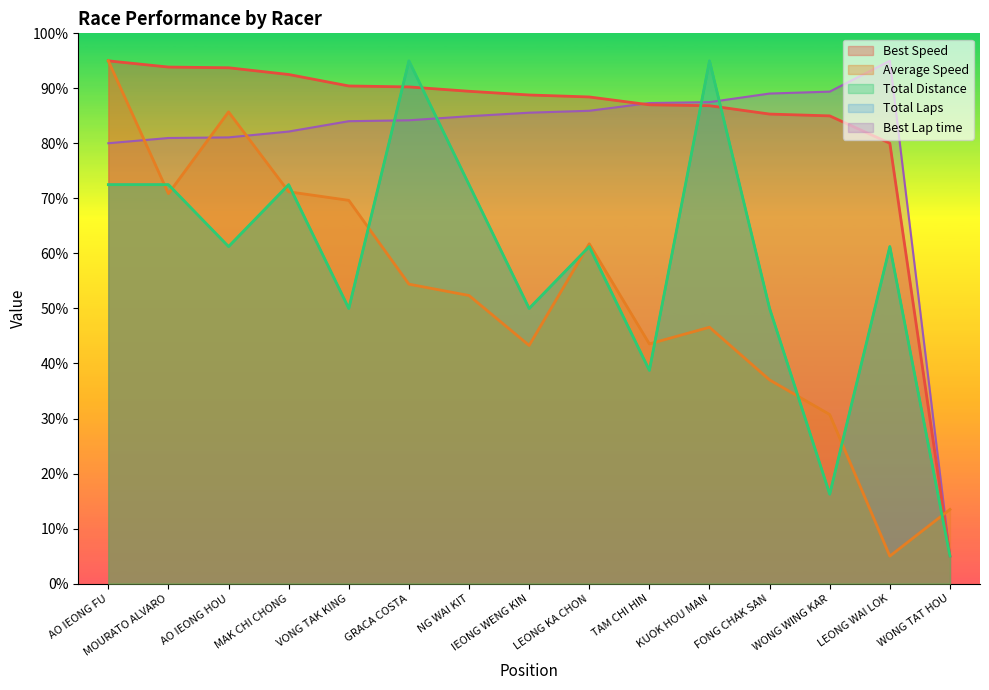

The value of Total Time at LEONG KA CHON is 82.8. True or false?

False